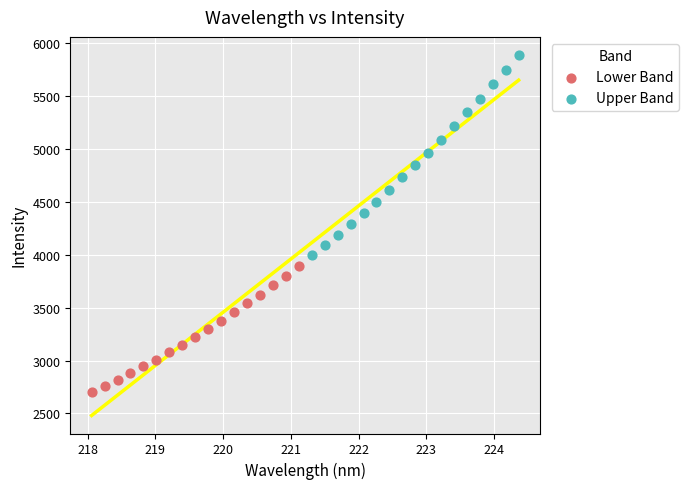

What are all the series names shown in the legend?

Lower Band, Upper Band